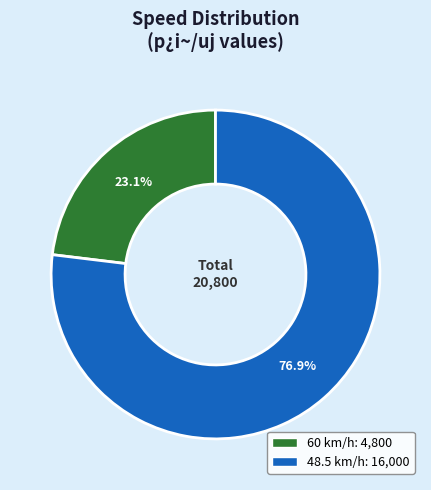

To the nearest percent, what percentage of the pie is 60?

23%